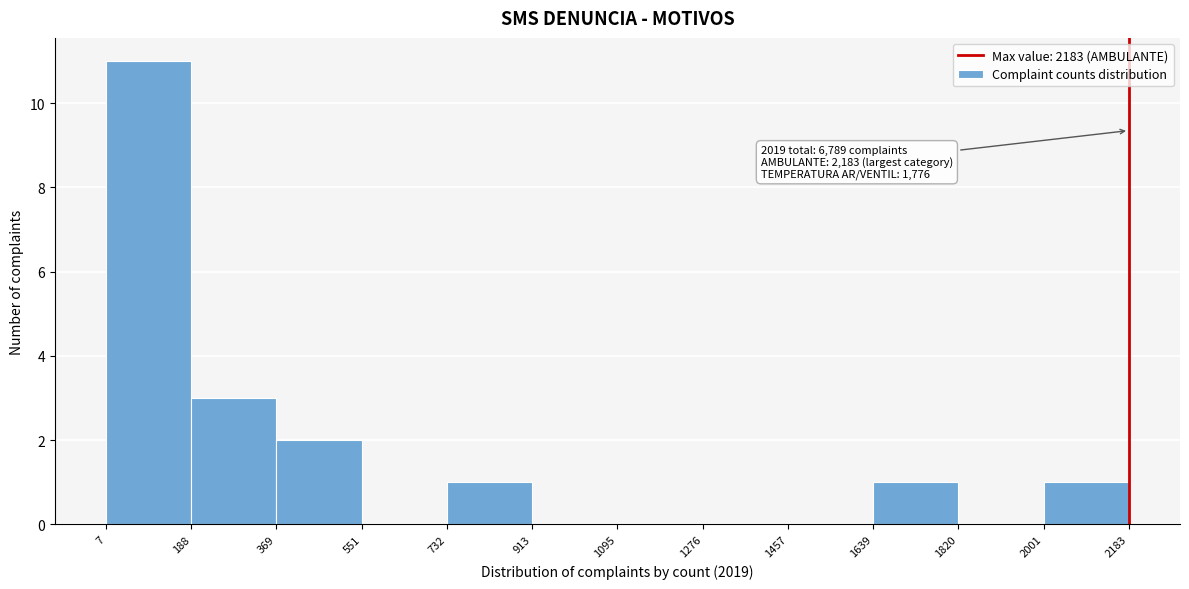

Which range on the x-axis has the tallest bar?

7 to 188